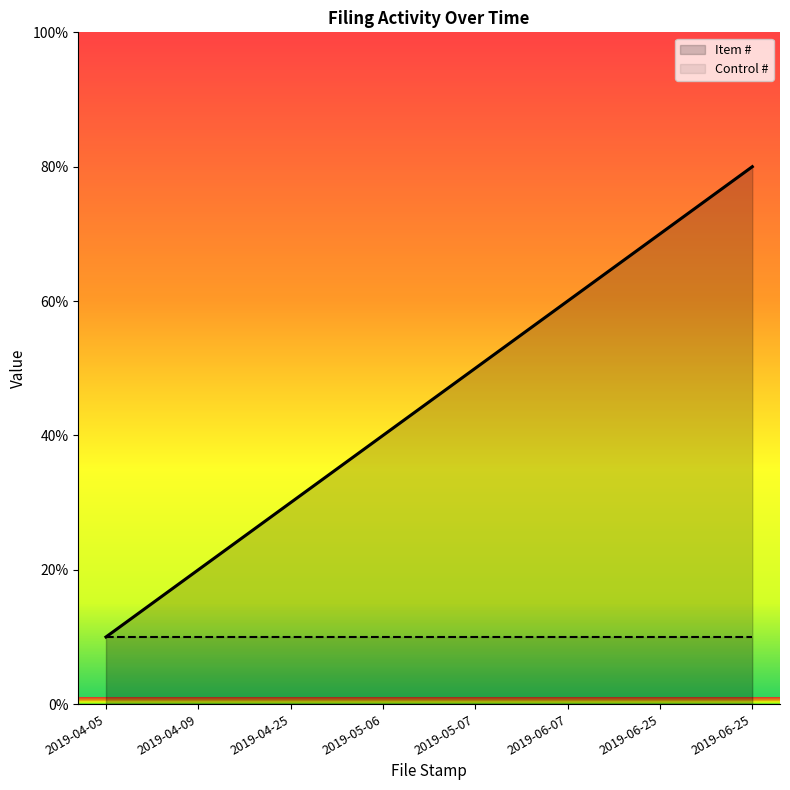

What is the change in value from 2019-04-25 to 2019-06-25?

+40